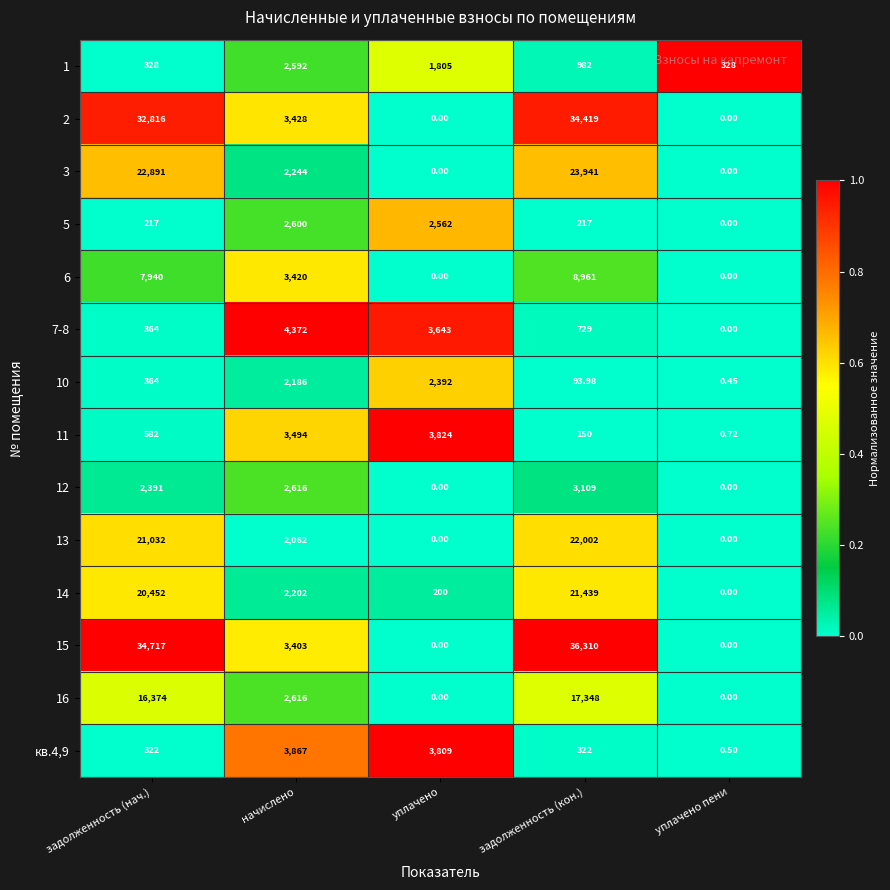

At which category is the sum across all series the highest?

задолженность (кон.)